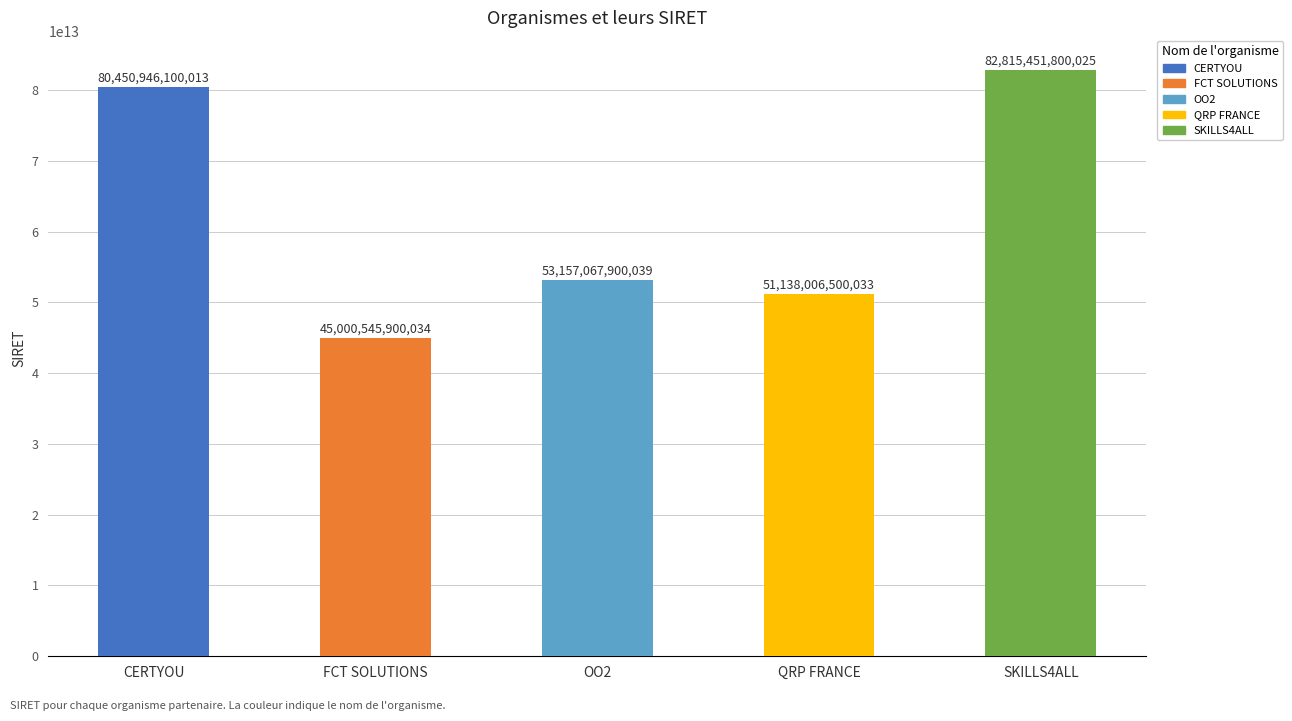

Are the bars grouped side by side (vs. stacked)?

No